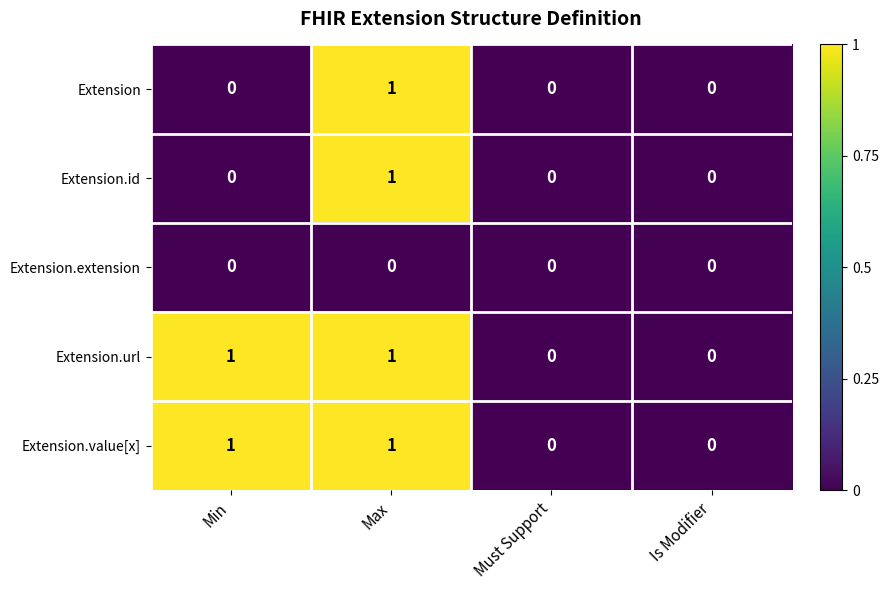

Reading right to left, what are all the values shown in this chart?

Extension: 0	0	1	0
Extension.id: 0	0	1	0
Extension.extension: 0	0	0	0
Extension.url: 0	0	1	1
Extension.value[x]: 0	0	1	1